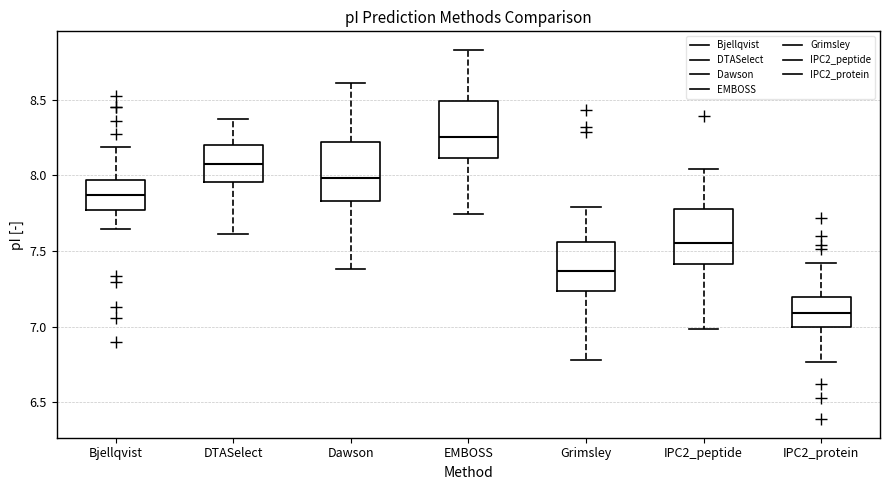

Where does the lower whisker of the box for Bjellqvist end on the y-axis? The values are not printed on the chart, so give them approximately, as read against the axis.

7.65